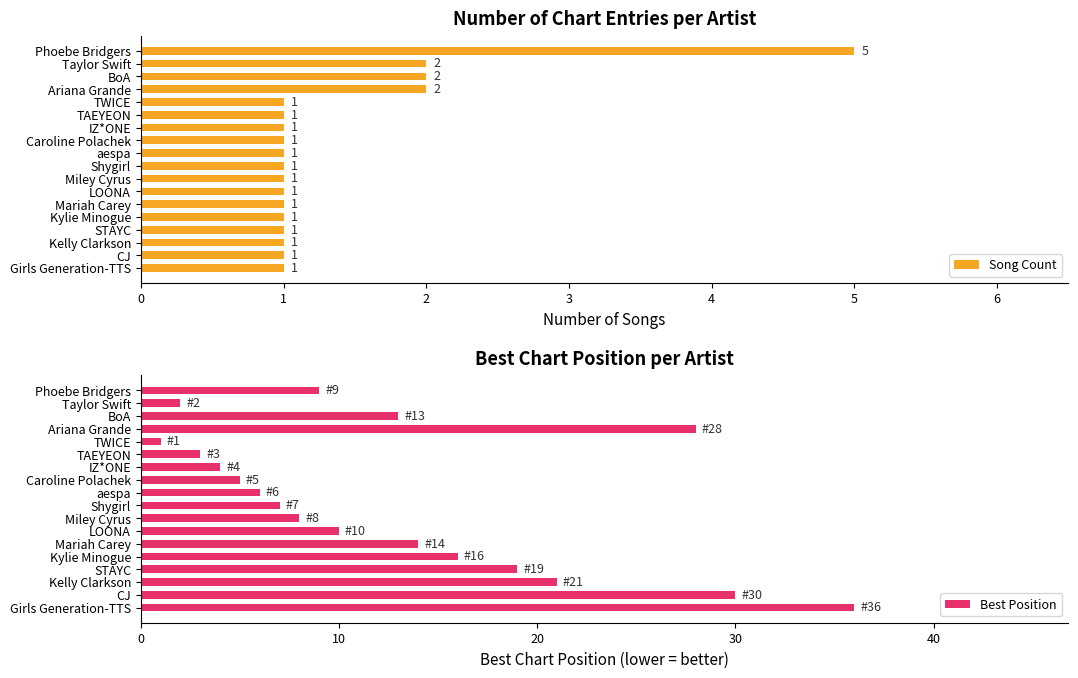

Where is Best Position nearest to the value 18?

STAYC